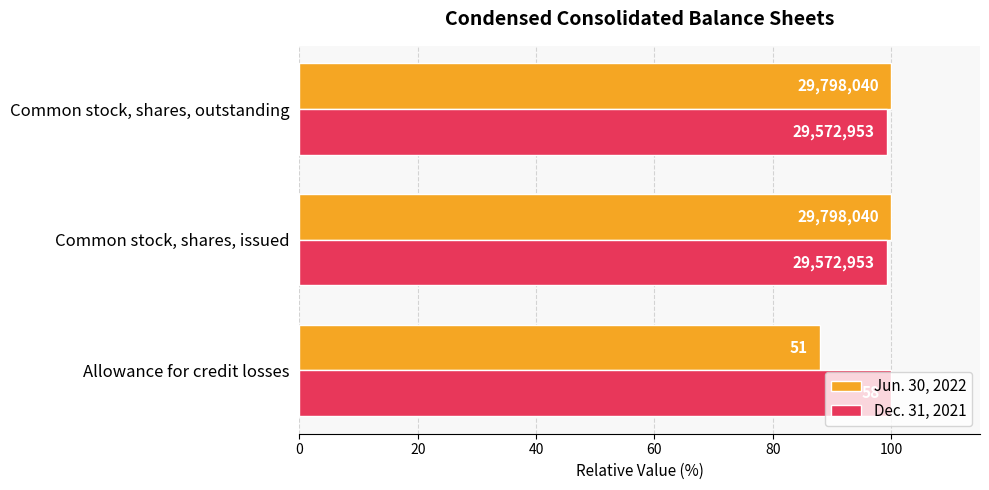

What are all the series names shown in the legend?

Jun. 30, 2022, Dec. 31, 2021